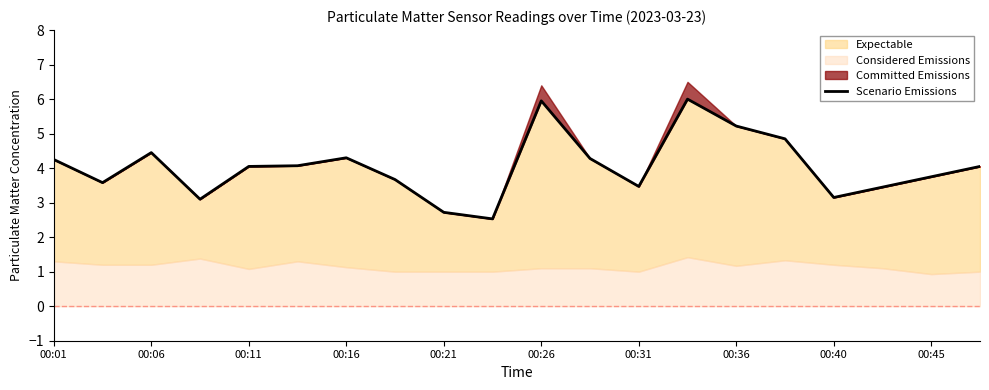

How many categories are shown in the chart?

20